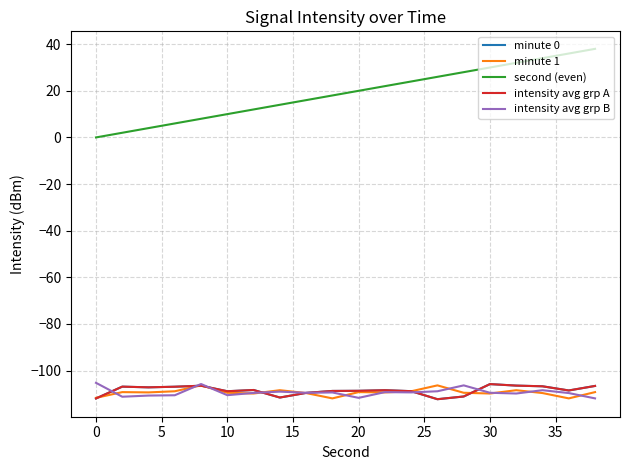

Is this an area chart (filled region under the line)?

No